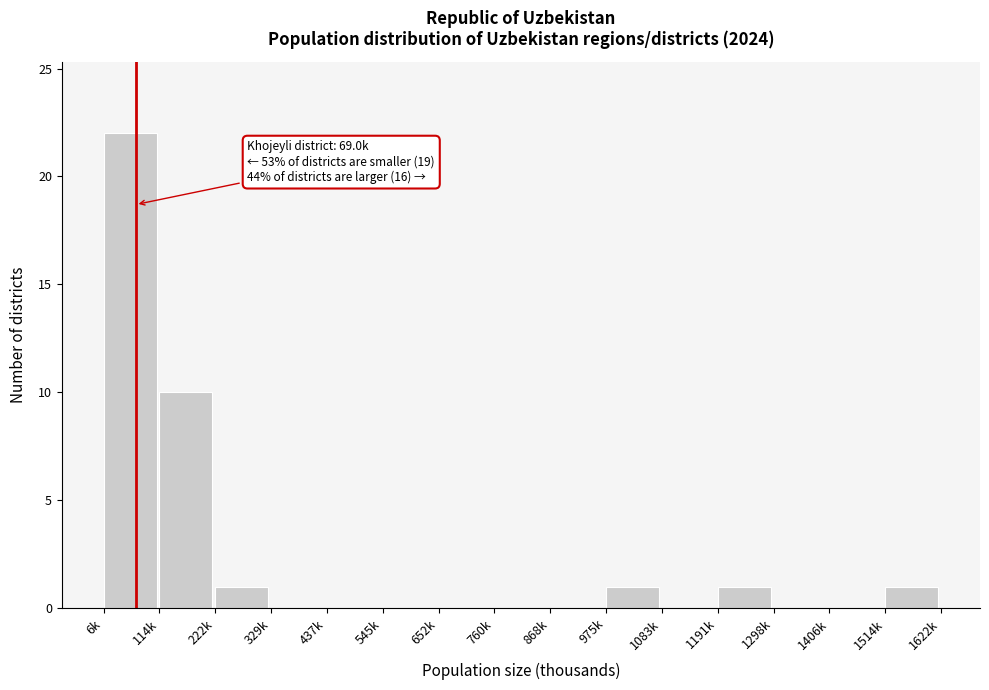

Reading right to left, transcribe all the data shown in this chart.

1514k=1	1406k=0	1298k=0	1191k=1	1083k=0	975k=1	868k=0	760k=0	652k=0	545k=0	437k=0	329k=0	222k=1	114k=10	6k=22